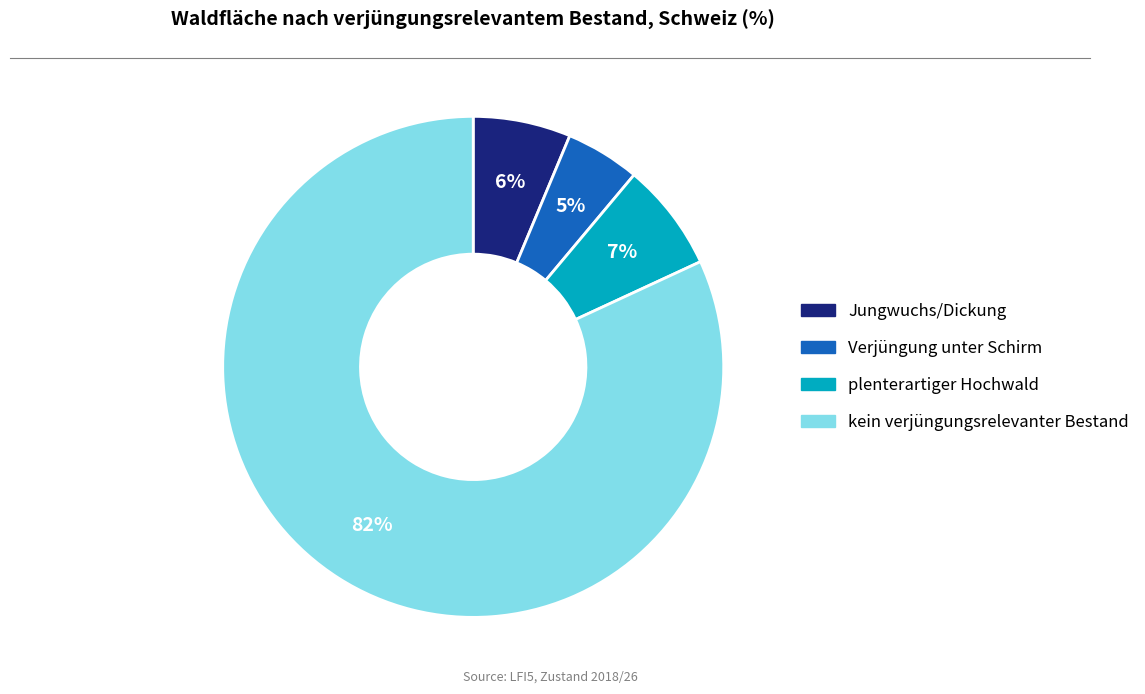

What is the smallest slice in the pie chart?

Verjüngung unter Schirm